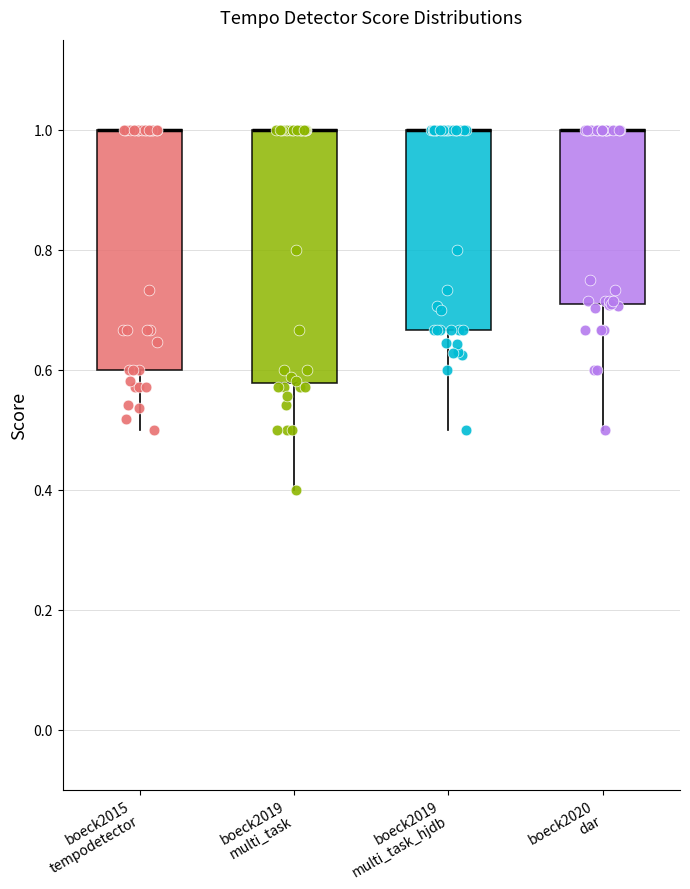

Where does the lower whisker of the box for boeck2020 dar end on the y-axis? The values are not printed on the chart, so give them approximately, as read against the axis.

0.50